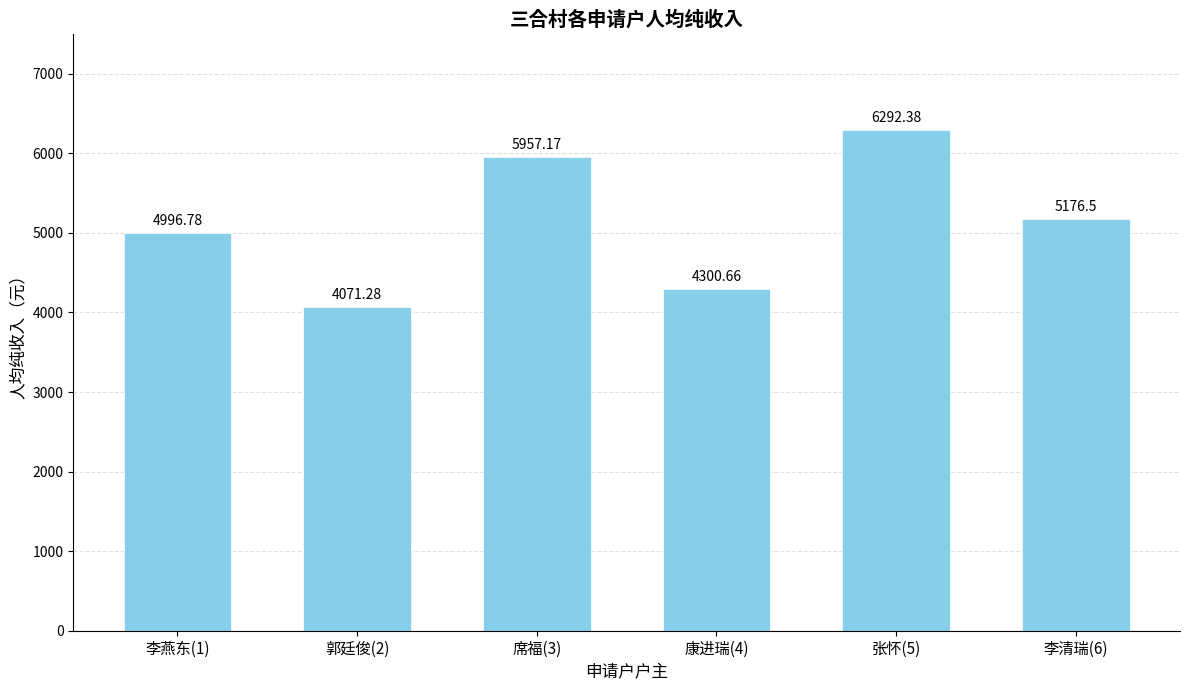

What is the minimum value shown in the chart?

4071.3